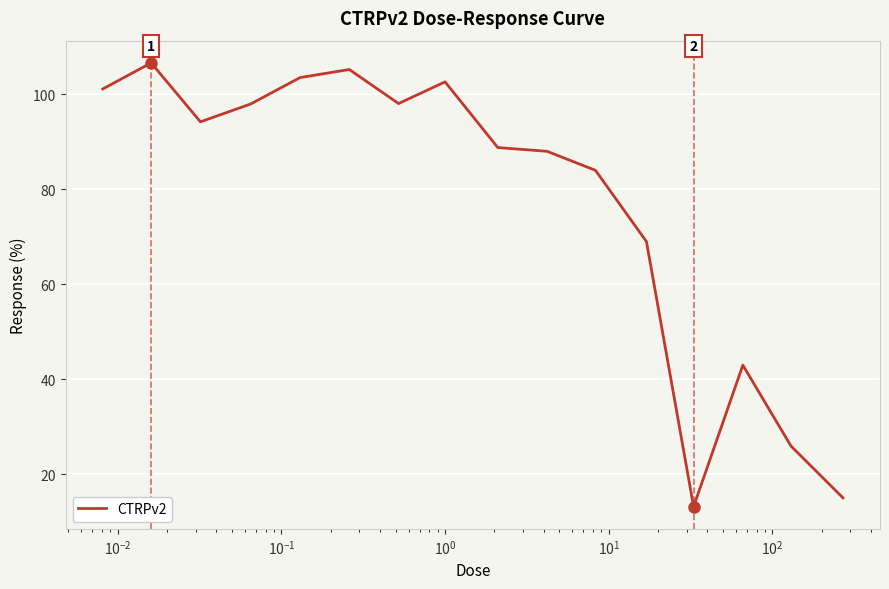

Count the number of categories in the chart.

16